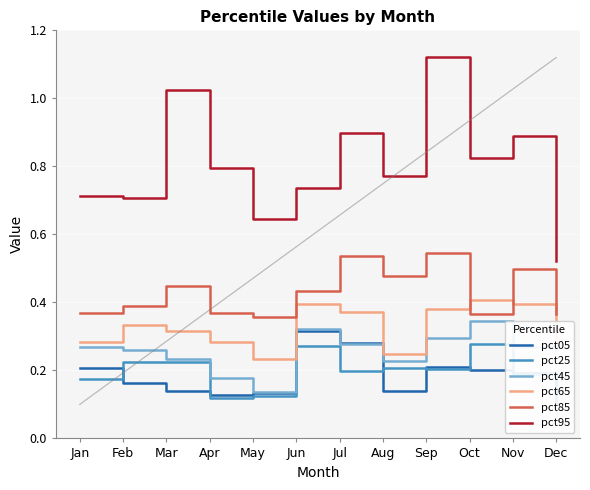

At Dec, list the series in order from smallest to largest.

pct05, pct25, pct45, pct65, pct85, pct95